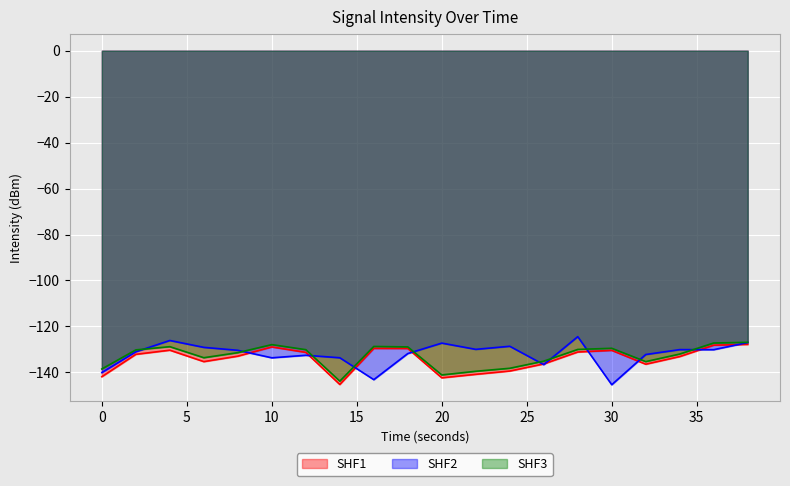

What is the sum of all SHF2 values?

-2643.0